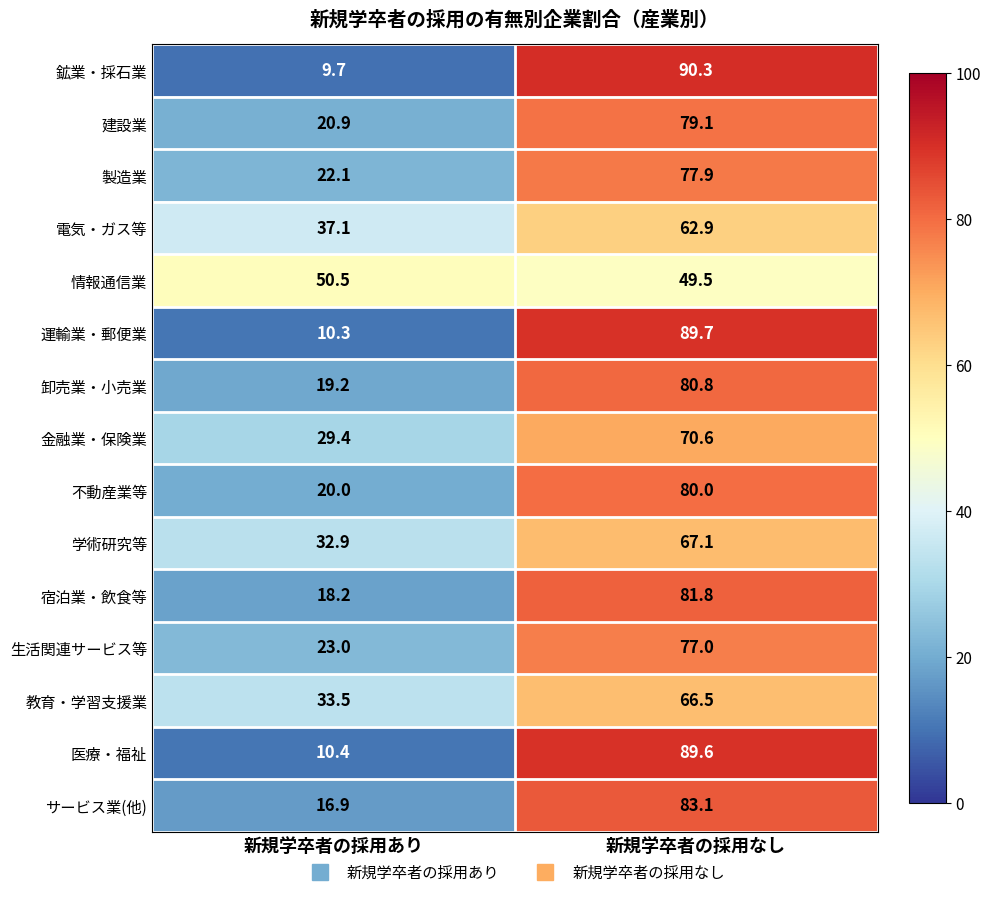

How many data points does each series have?

2